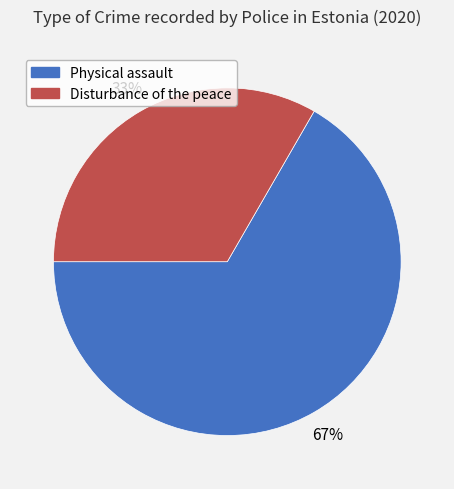

Is the sum of Physical assault and Disturbance of the peace greater than half?

Yes